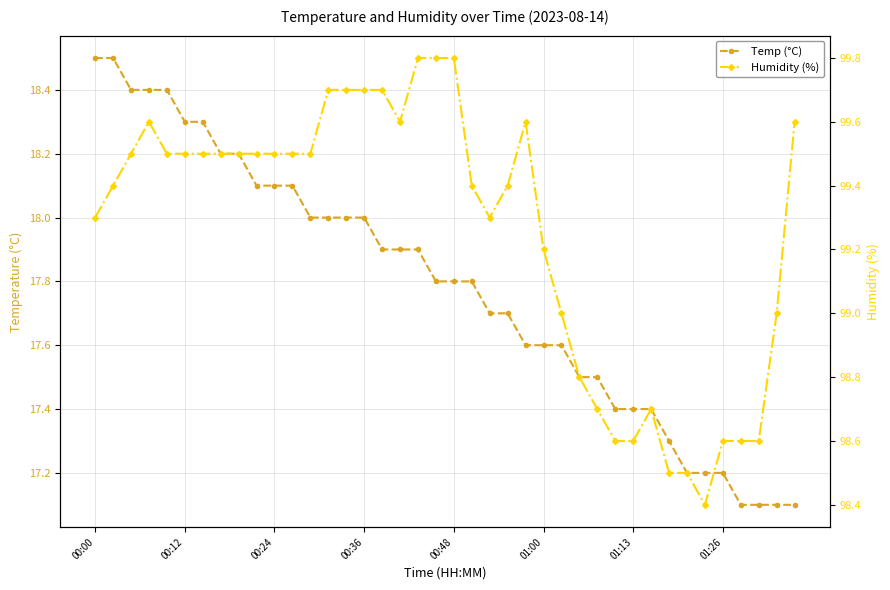

Which category has the lowest value in the Humidity (%) series?

34